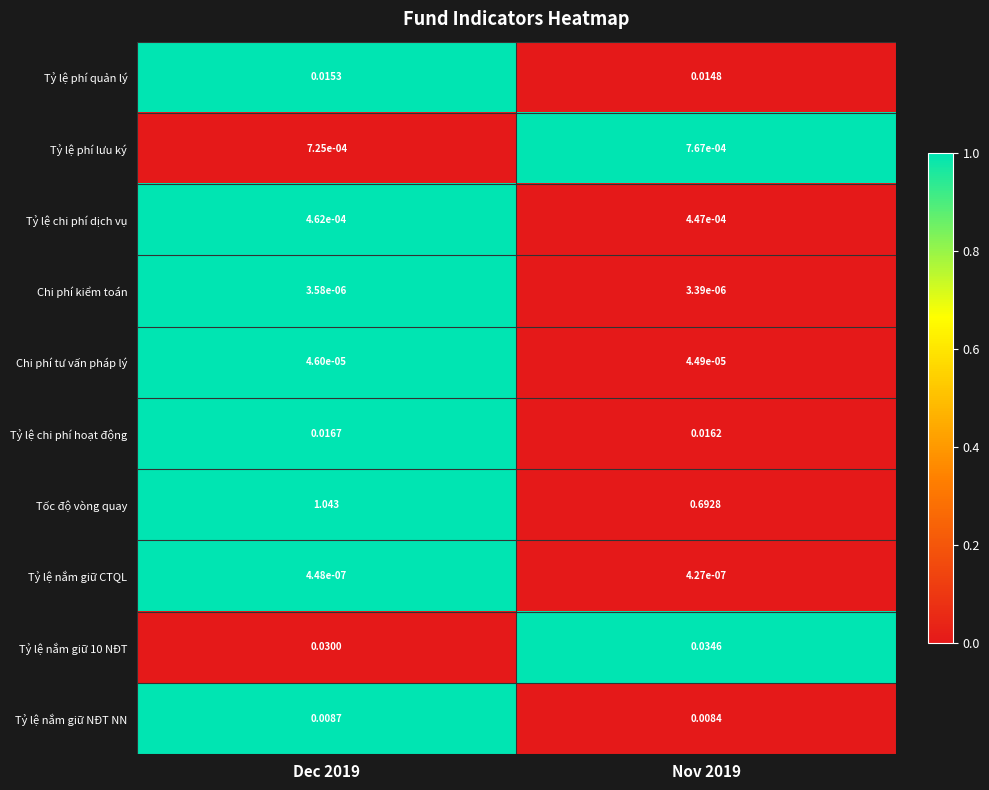

Which series has the largest total across all categories?

Tốc độ vòng quay